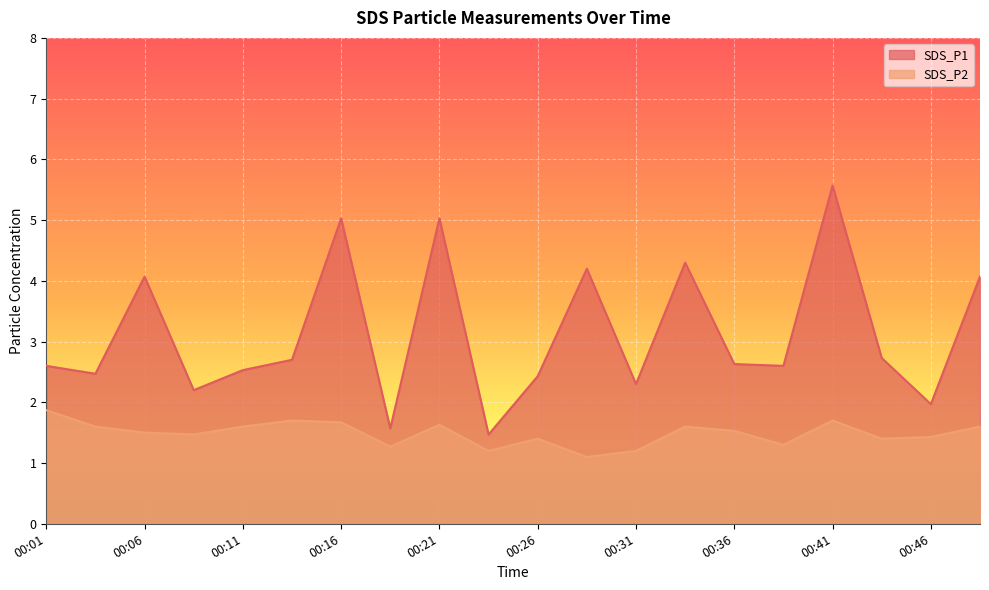

At which label is SDS_P2 closest to 1?

00:28